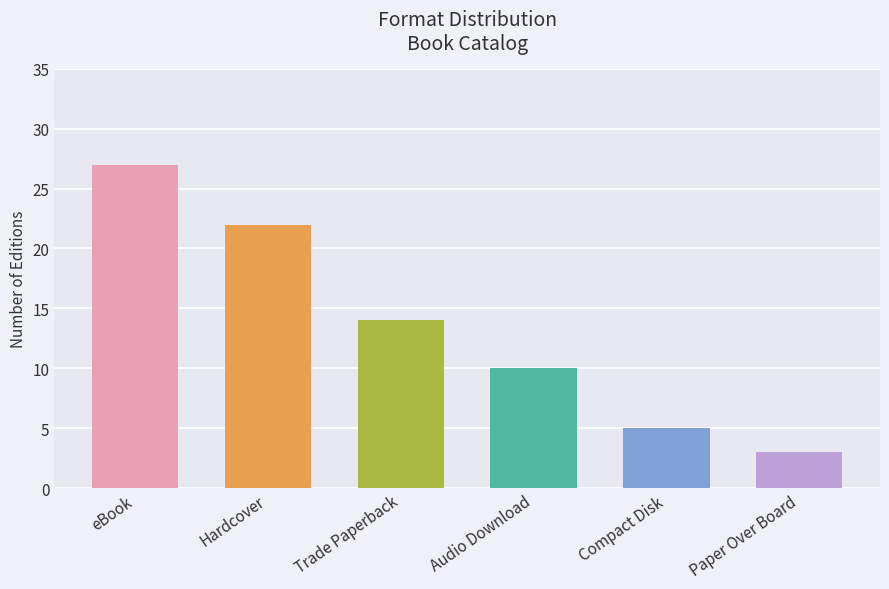

How many values are below 14?

3